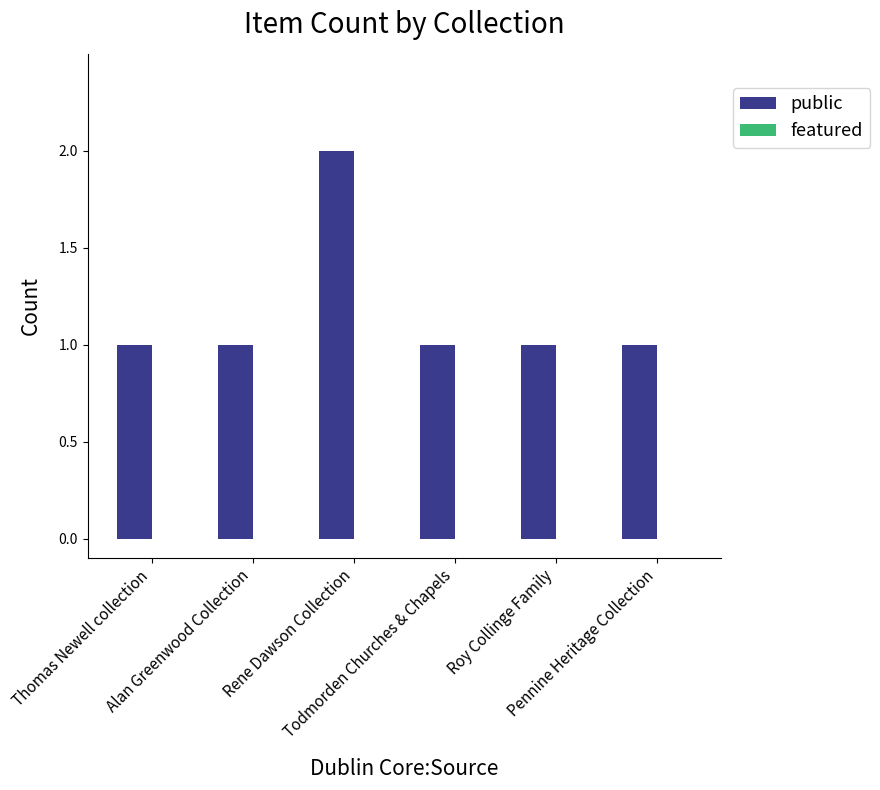

What is the value of the 4th bar from the left?

1